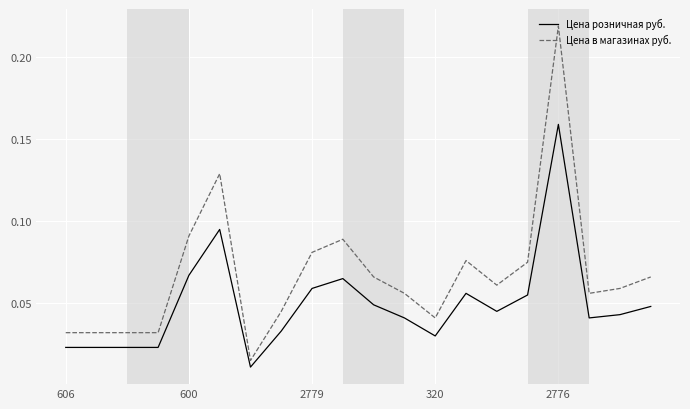

List the series in order of their peak value, highest first.

Цена в магазинах руб., Цена розничная руб.